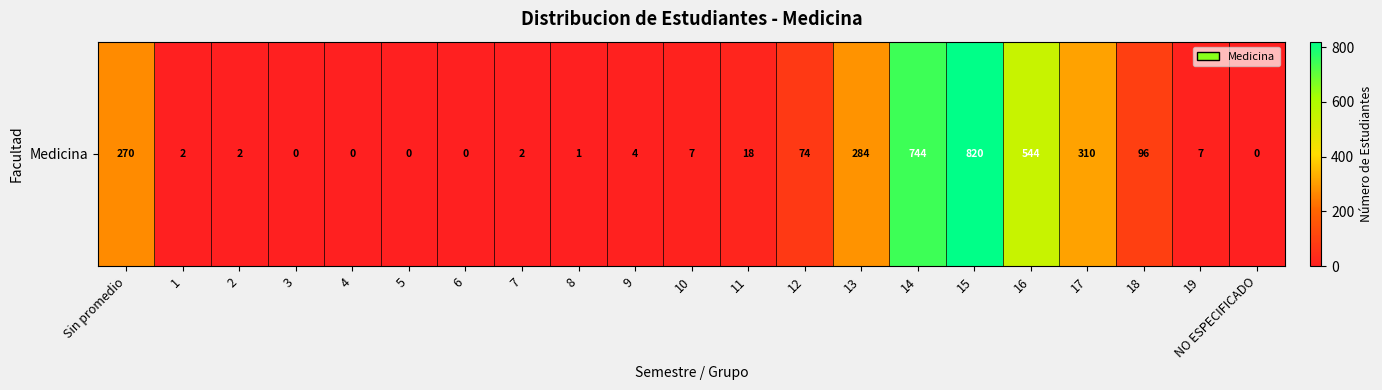

What is the sum of the values at Sin promedio and 17?

580